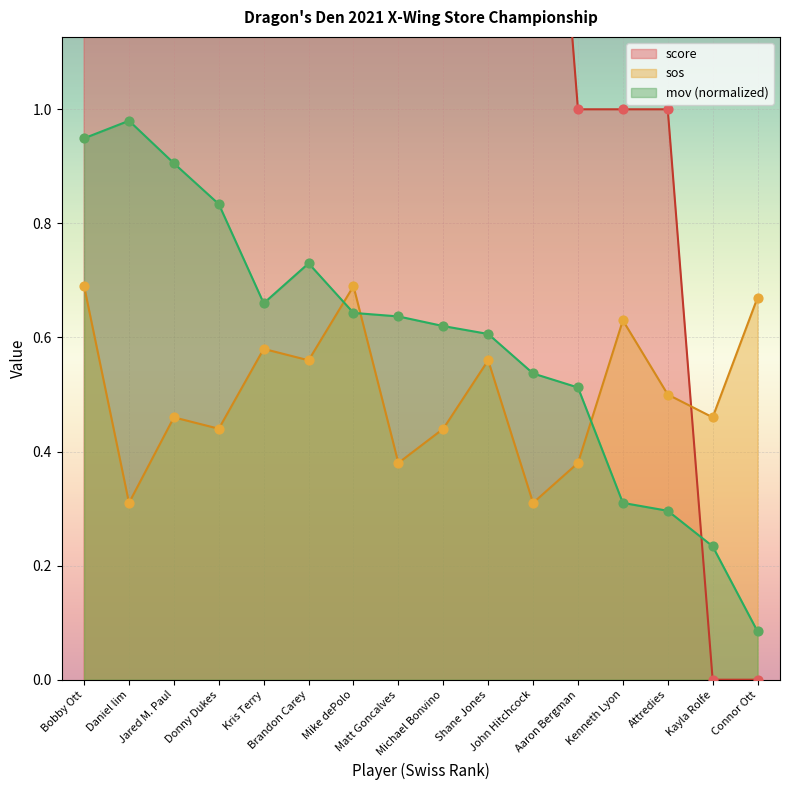

Which series contains the highest Y value?

score